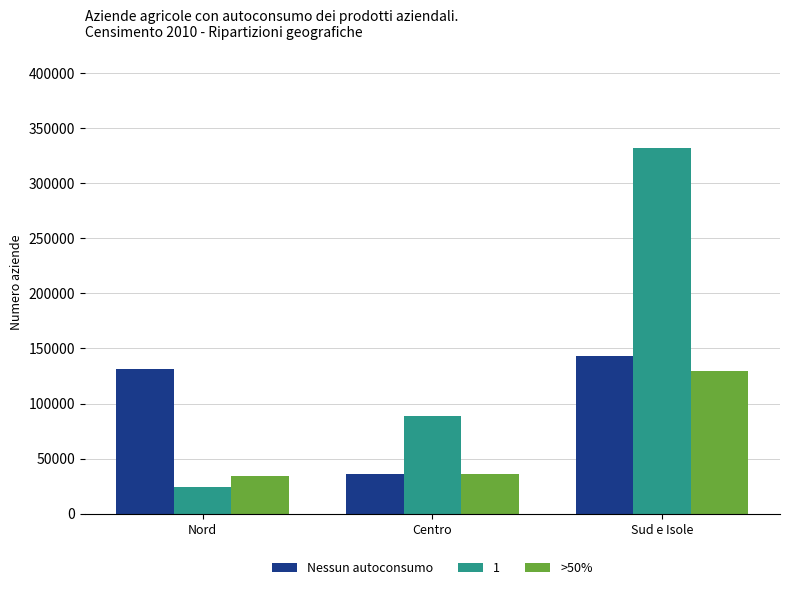

What is the maximum value for Nessun autoconsumo?

143474